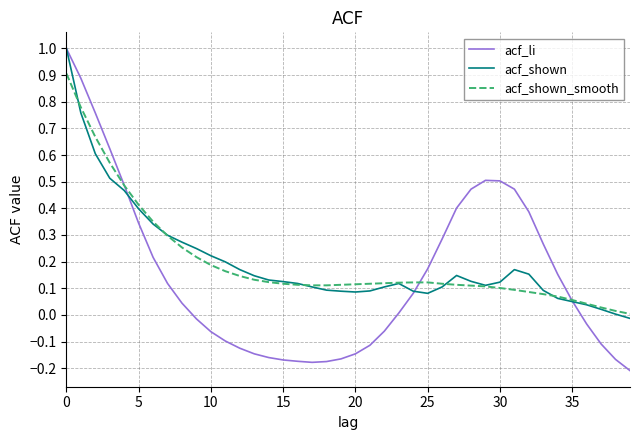

How many values in the acf_li series are below 0?

18